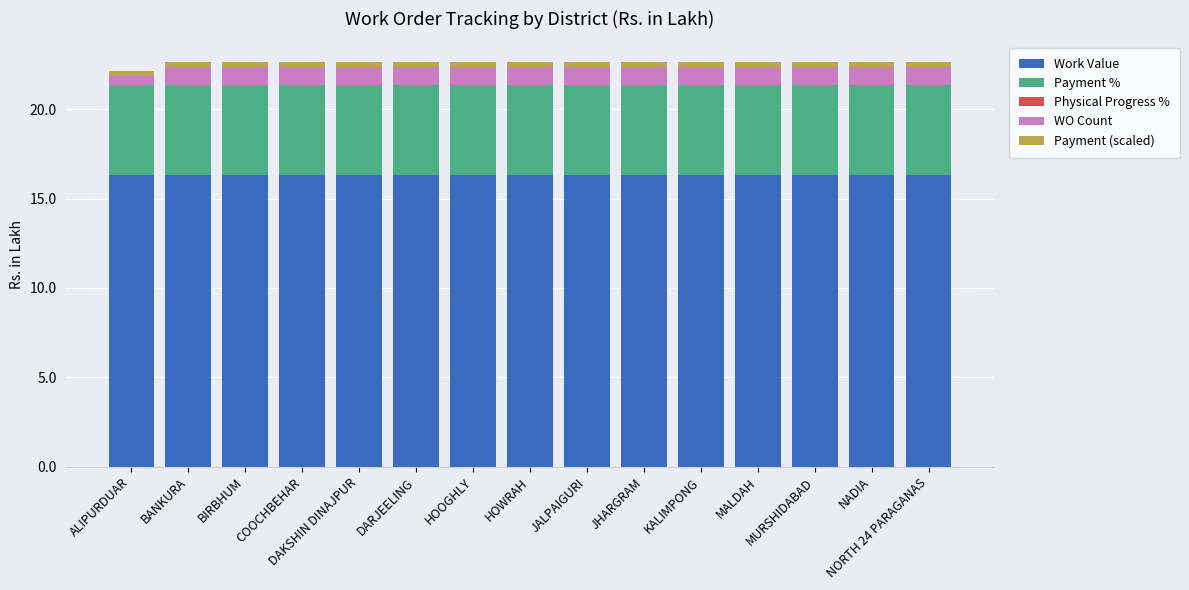

What is the lowest value of the Work Value series?

16.3